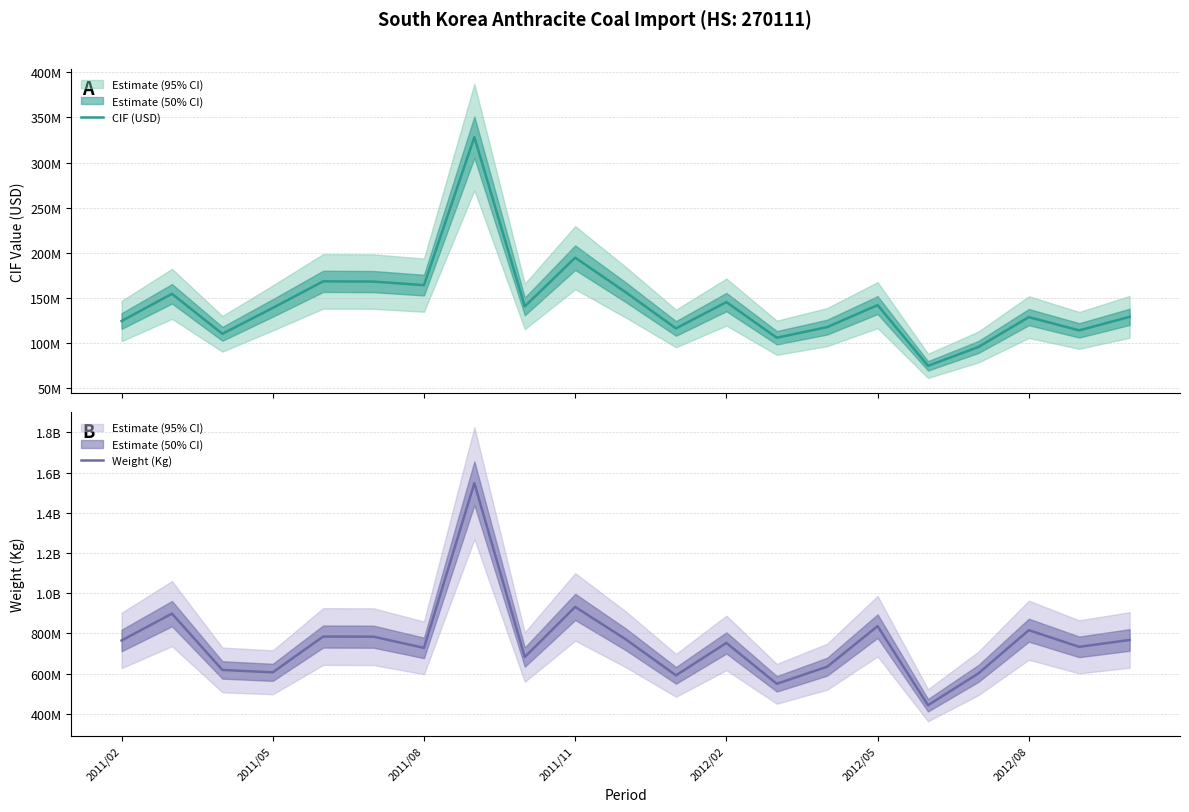

Reading left to right, what are all the values shown in this chart?

CIF (USD): 124119000	154302000	109951000	138651000	168150000	167882000	163950000	328216000	140334000	194413000	156199000	115914000	145130000	105573000	117392000	141786000	74402000	95315000	128459000	113752000	128758000
Weight (Kg): 765049342	898565692	618507885	606517379	784542742	783802742	728089067	1547389482	682572974	931914365	771428046	591572140	752831970	549486254	634608489	836337800	442994014	601208681	816163094	733266421	767559617